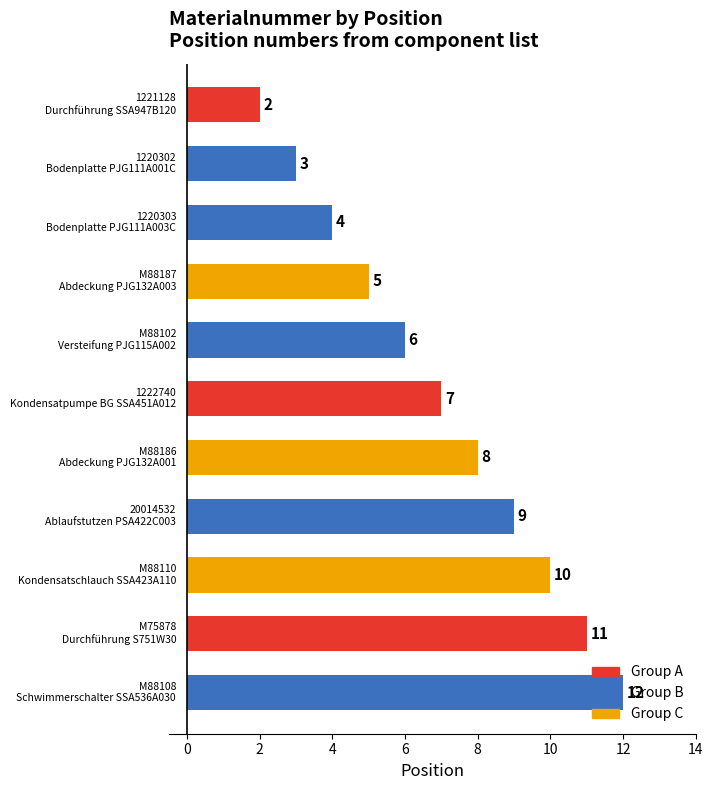

How many series are shown in this chart?

1